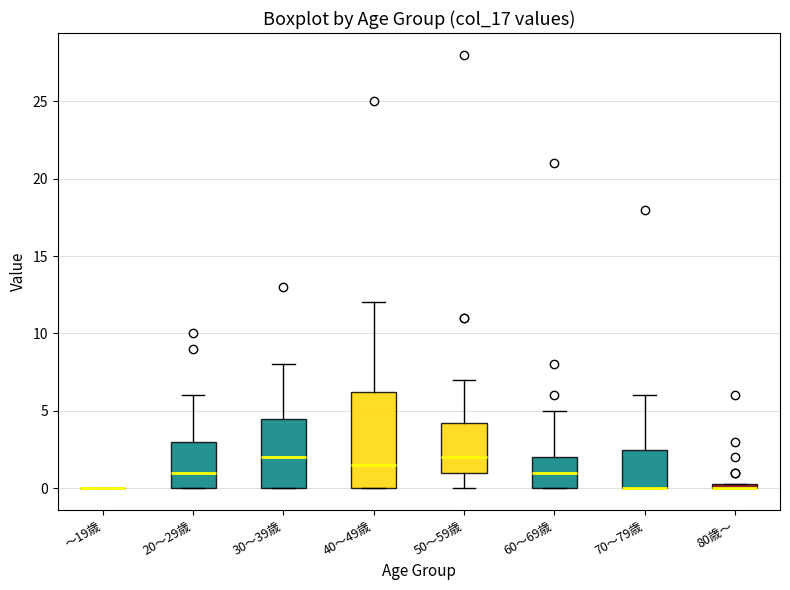

Which box is the tallest, from its lower edge to its upper edge?

40～49歳